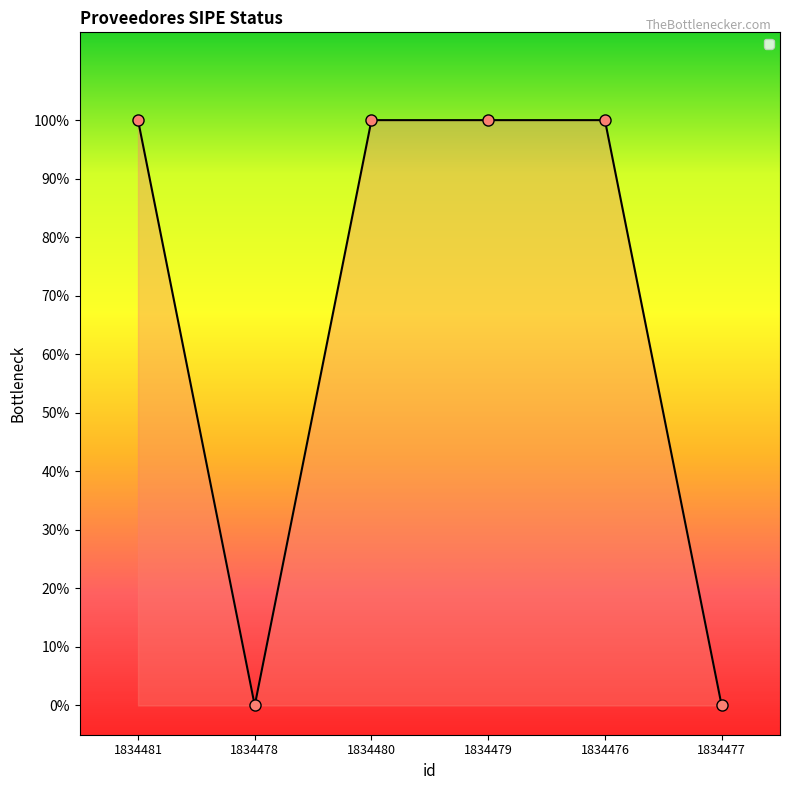

Count the values in the range 0 to 1.

6